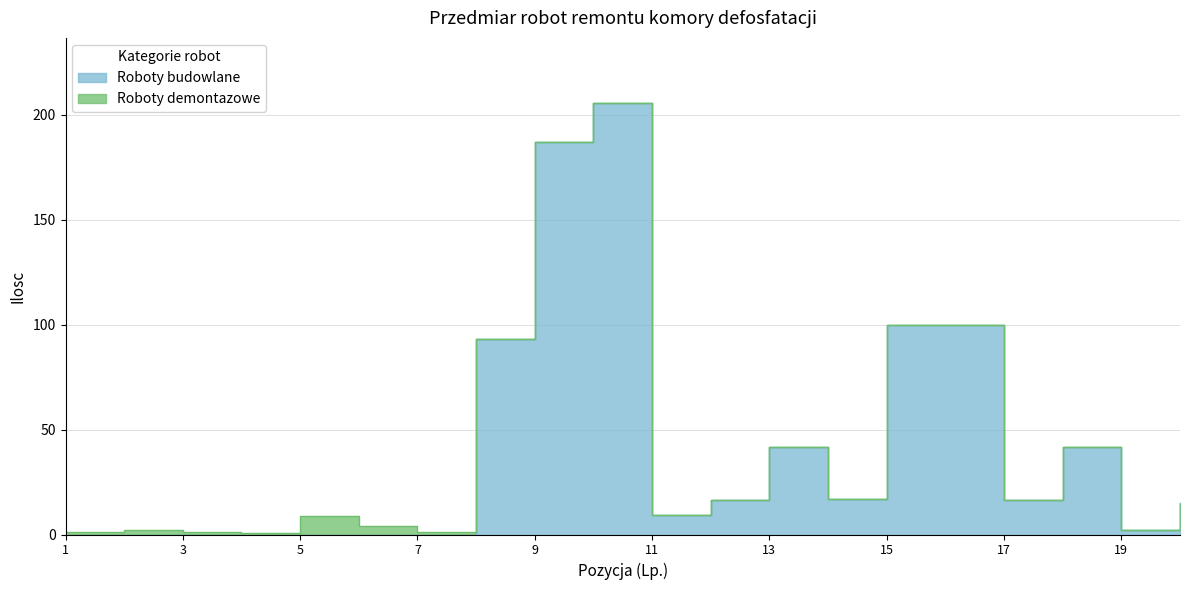

Does the chart display data point markers on the line(s)?

No